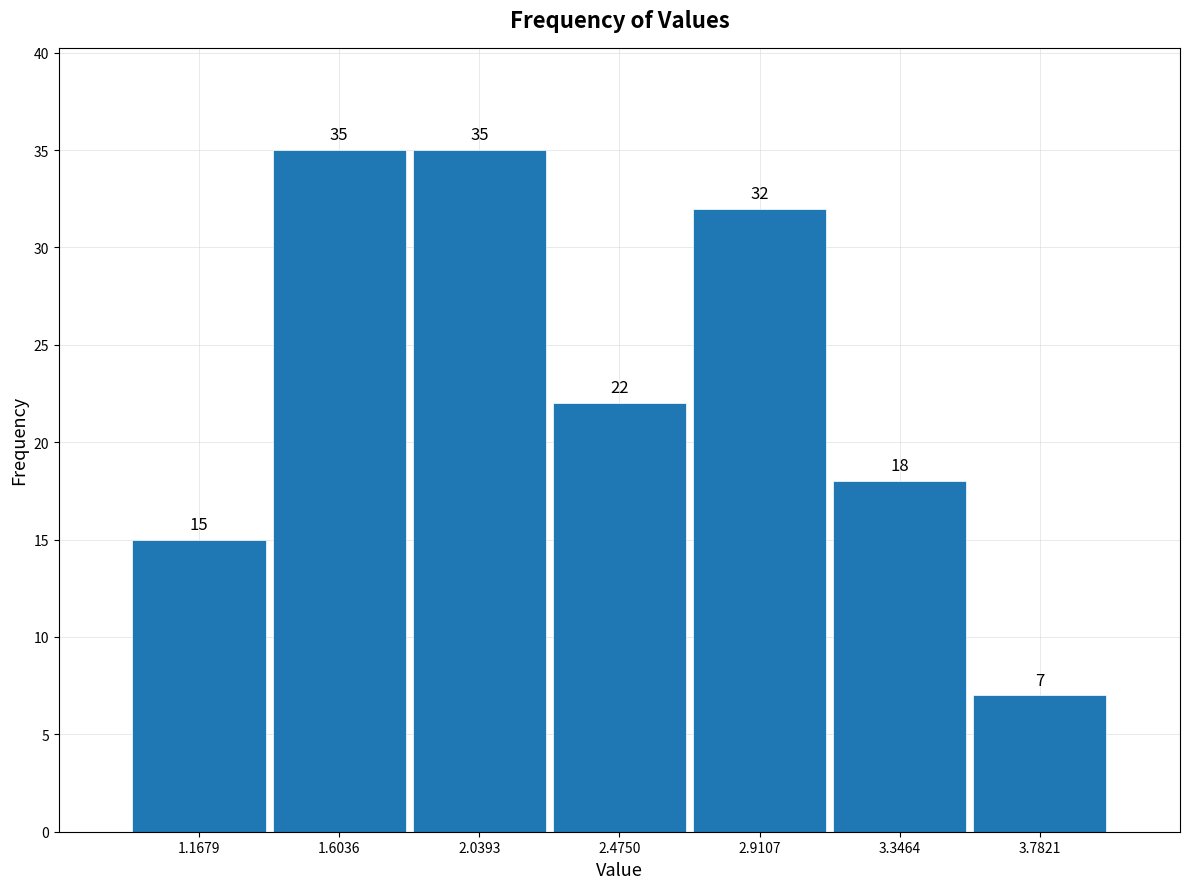

Reading left to right, list every bar in this chart as the range it spans on the x-axis followed by its height. The bar edges are not printed on the chart, so give them approximately, as read against the axis.

0.95 to 1.40: 15
1.40 to 1.80: 35
1.80 to 2.25: 35
2.25 to 2.70: 22
2.70 to 3.15: 32
3.15 to 3.55: 18
3.55 to 4.00: 7